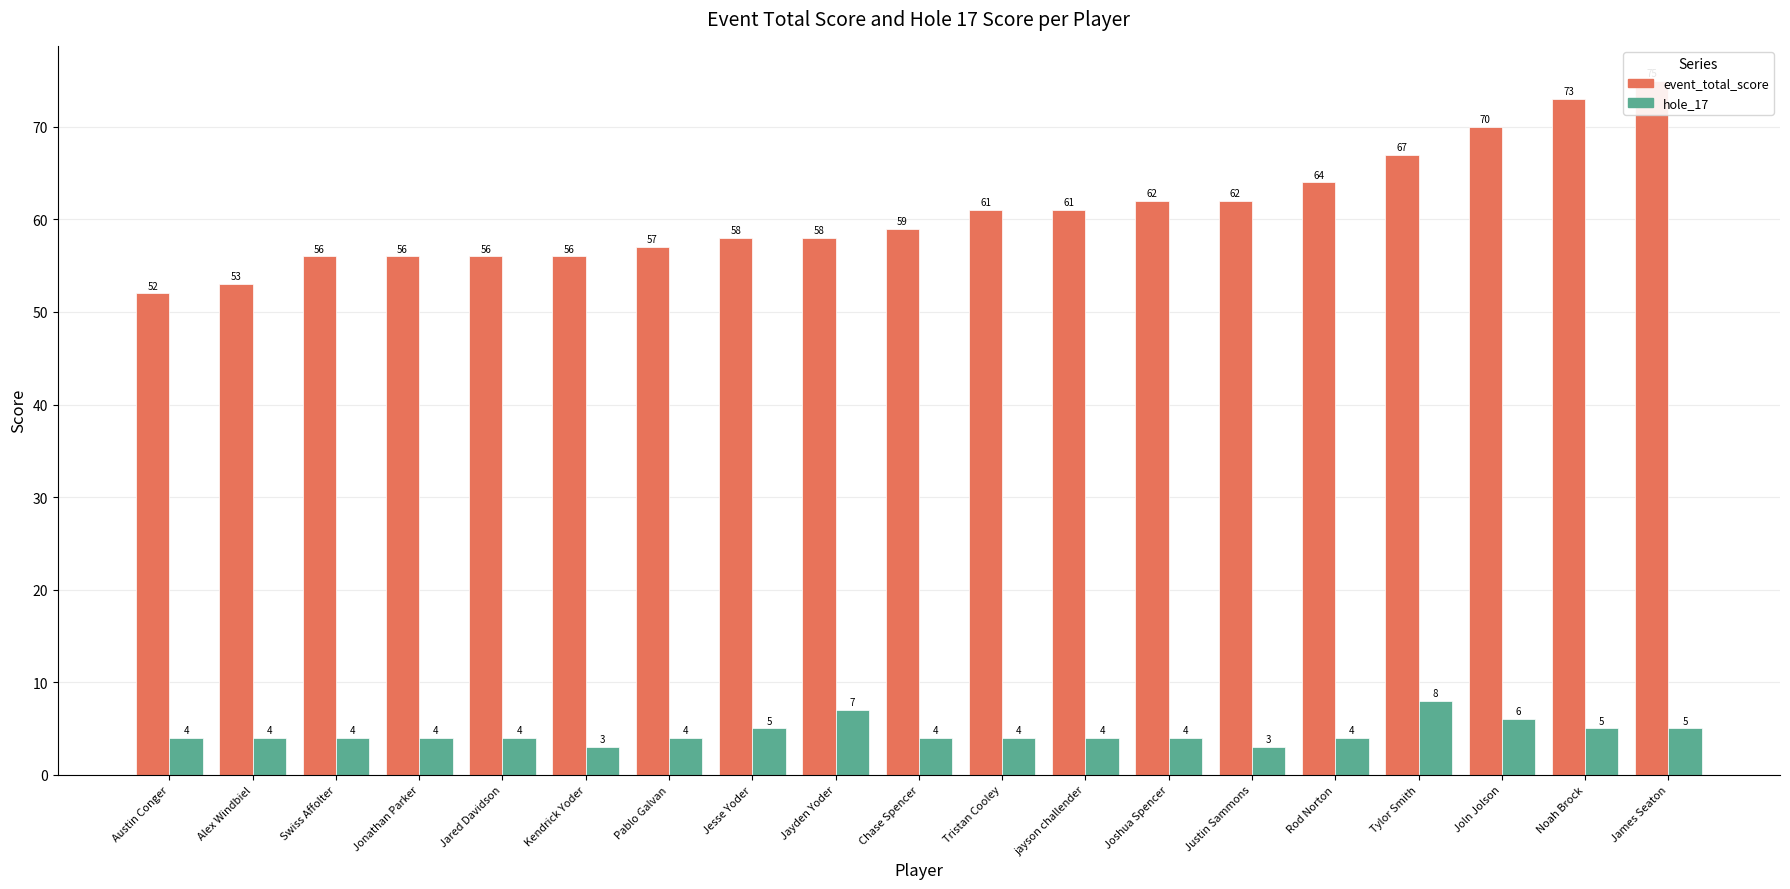

At which label does event_total_score reach its minimum?

Austin Conger